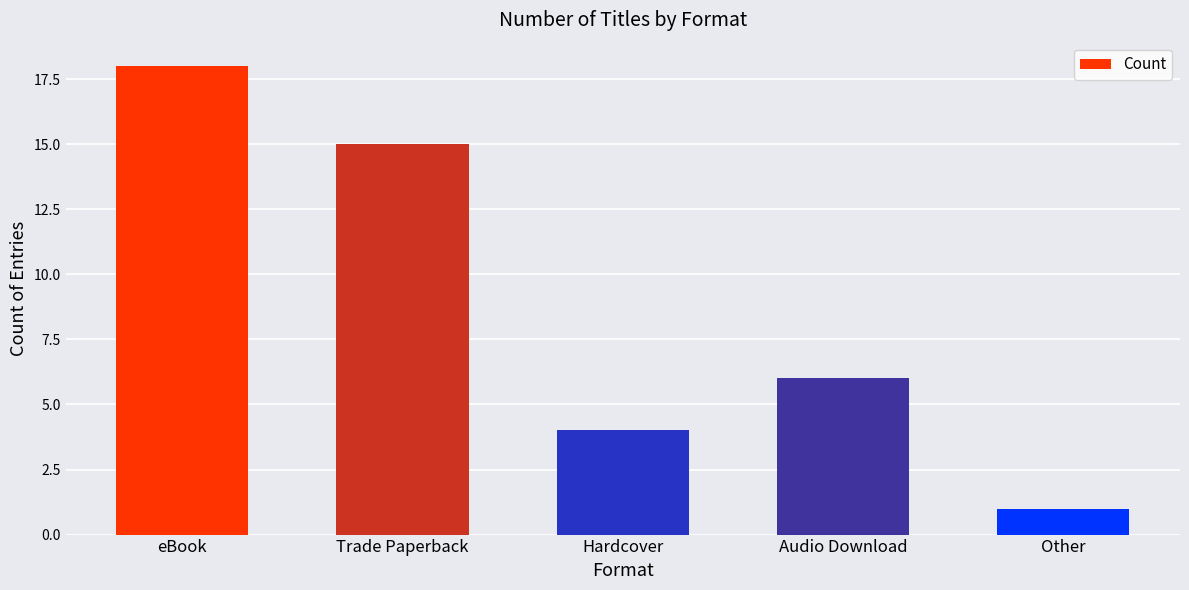

What position from the right is Audio Download?

2